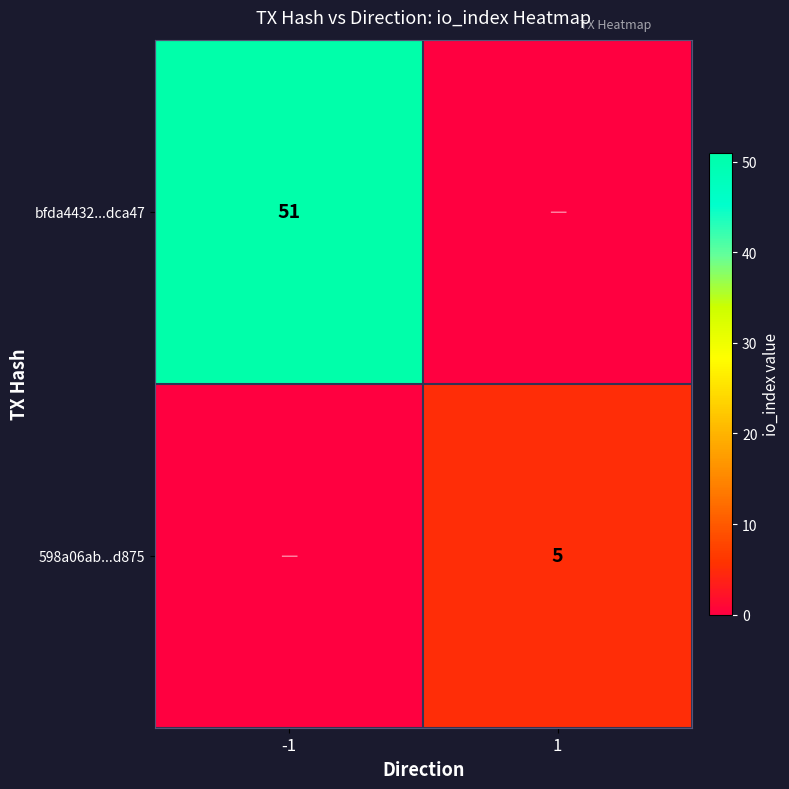

True or false: 598a06ab...d875 has a value of 5 at 1.

True